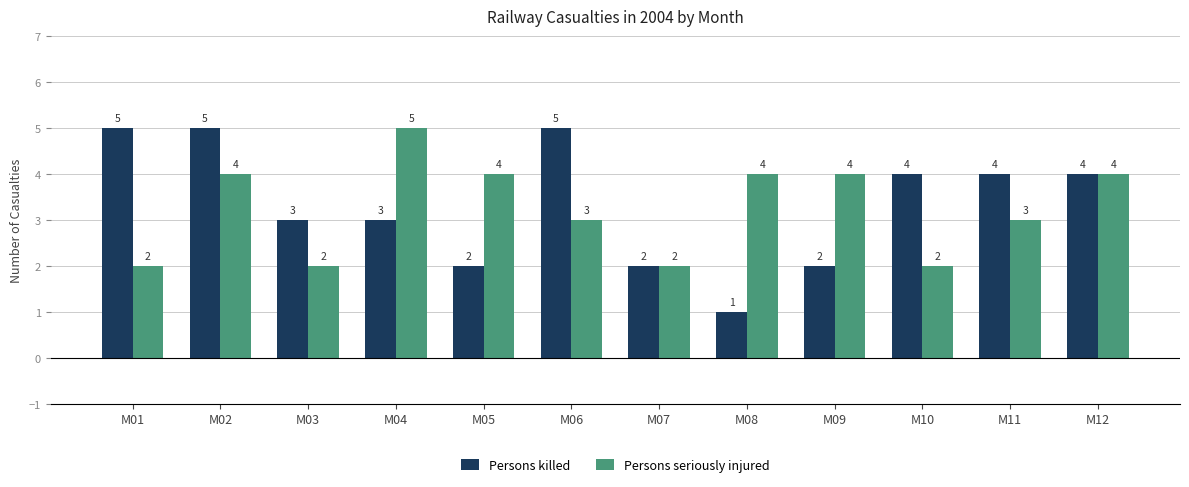

How many bars are there in total?

24